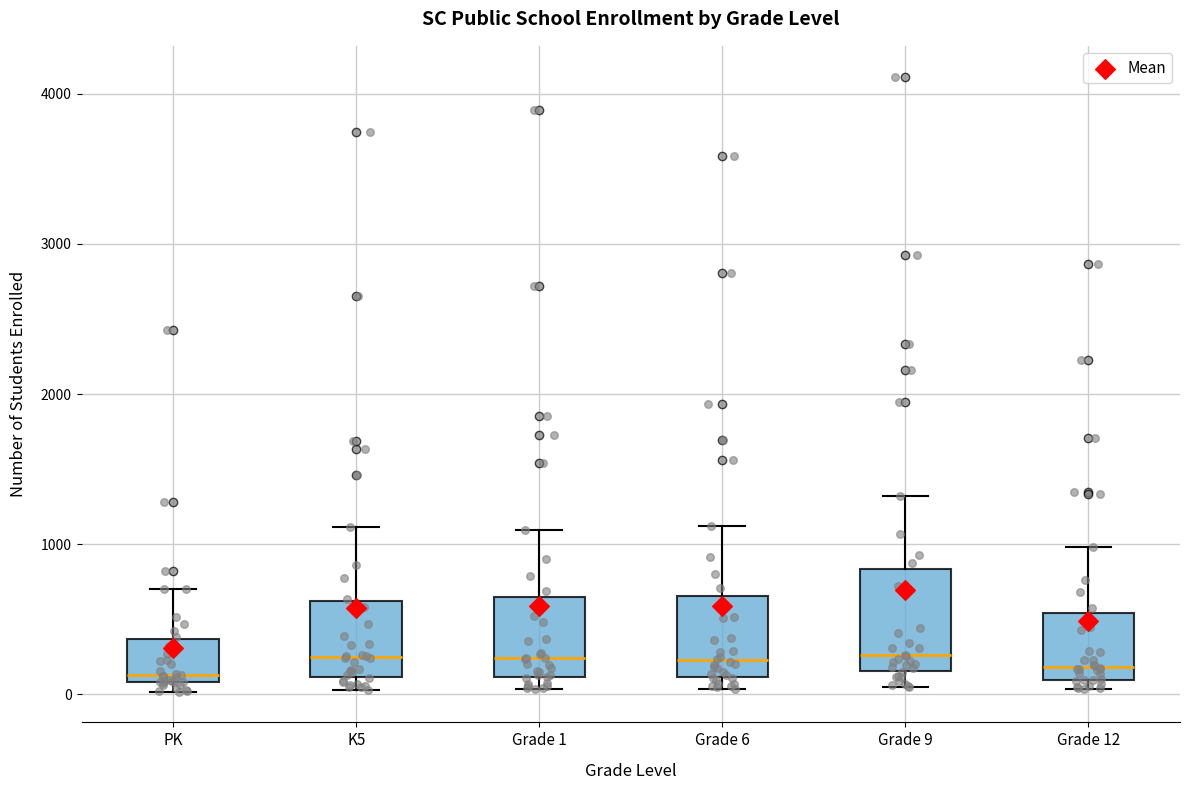

Reading left to right, transcribe this box plot: for each box, give where its median line is, the range the box spans, and where its two whiskers end, as read against the y-axis. The values are not printed on the chart, so give them approximately, as read against the axis.

PK: median 100 (just above the box's lower edge), box 100 to 400, whiskers 0 to 700
K5: median 200, box 100 to 600, whiskers 0 to 1100
Grade 1: median 200, box 100 to 600, whiskers 0 to 1100
Grade 6: median 200, box 100 to 700, whiskers 0 to 1100
Grade 9: median 300, box 200 to 800, whiskers 0 to 1300
Grade 12: median 200, box 100 to 500, whiskers 0 to 1000